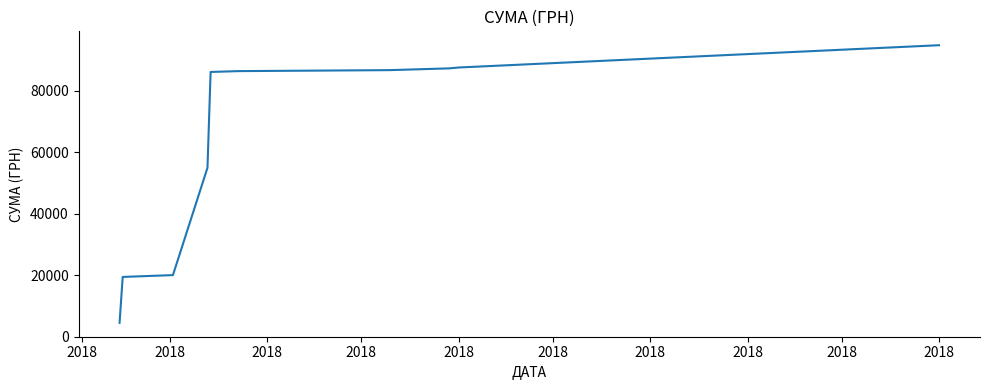

What is the smallest value displayed?

4503.0